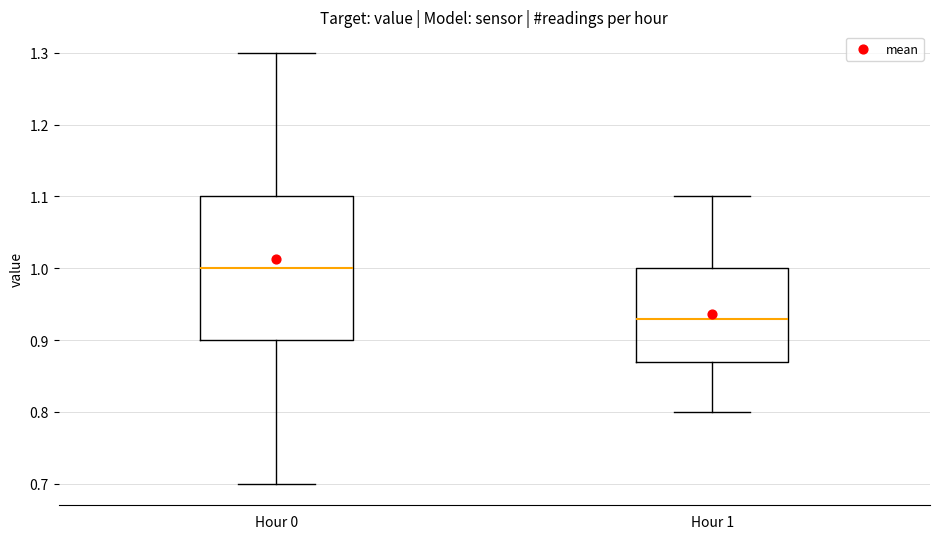

Where is the upper edge of the box for Hour 1 on the y-axis? The values are not printed on the chart, so give them approximately, as read against the axis.

1.00